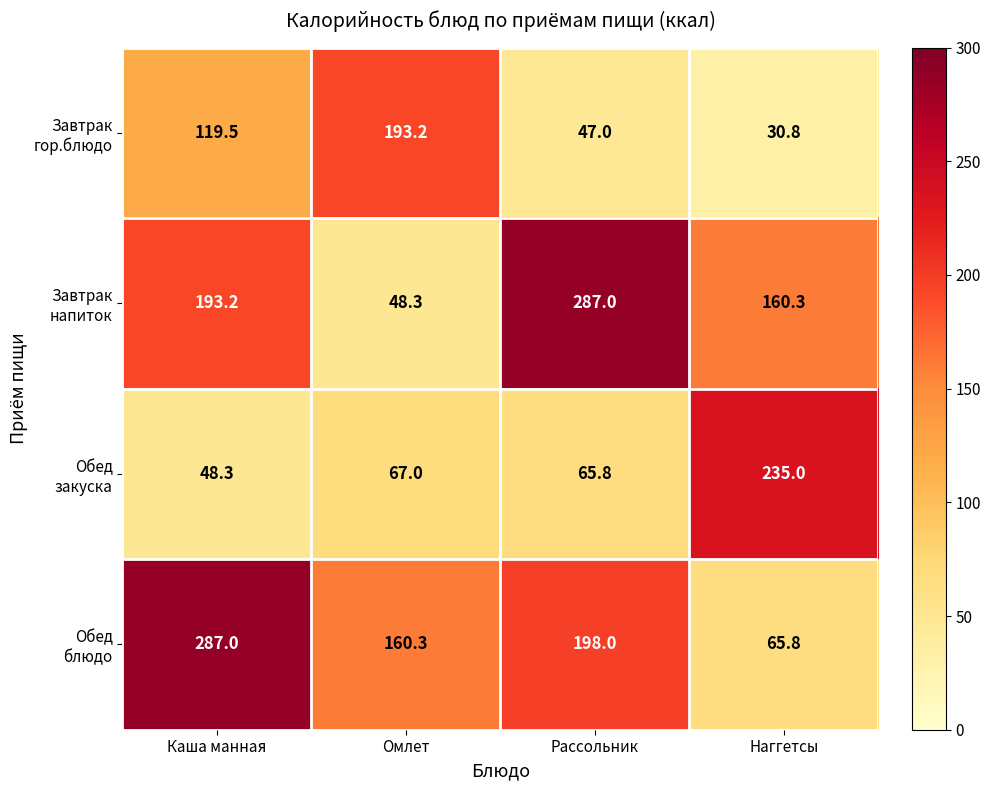

What is the total value across all series at Омлет?

468.8